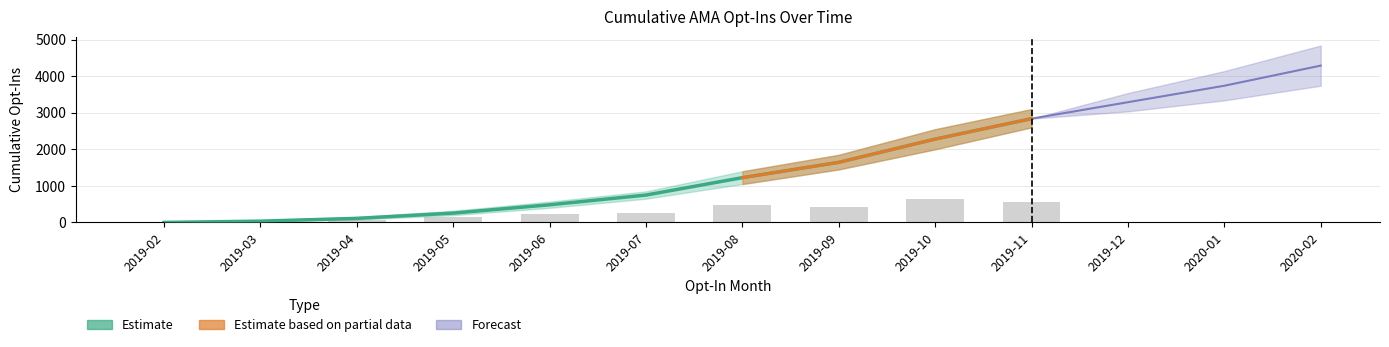

Where is the data nearest to the value 1419?

2019-08